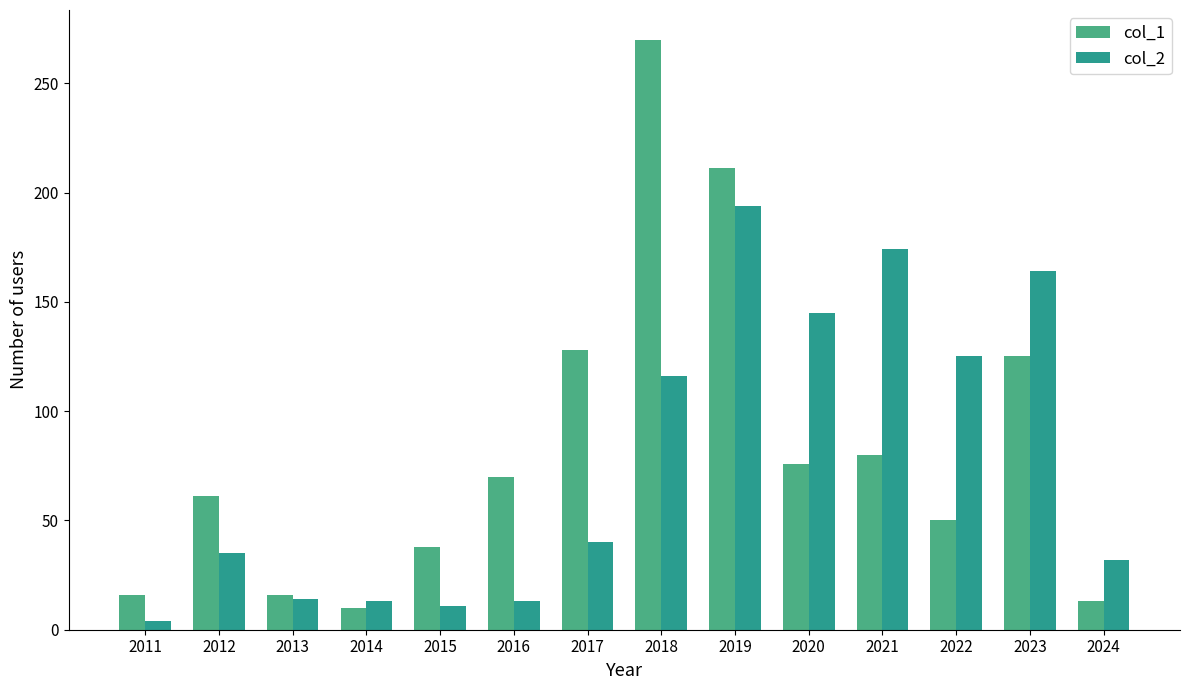

Count the number of data series in this chart.

2